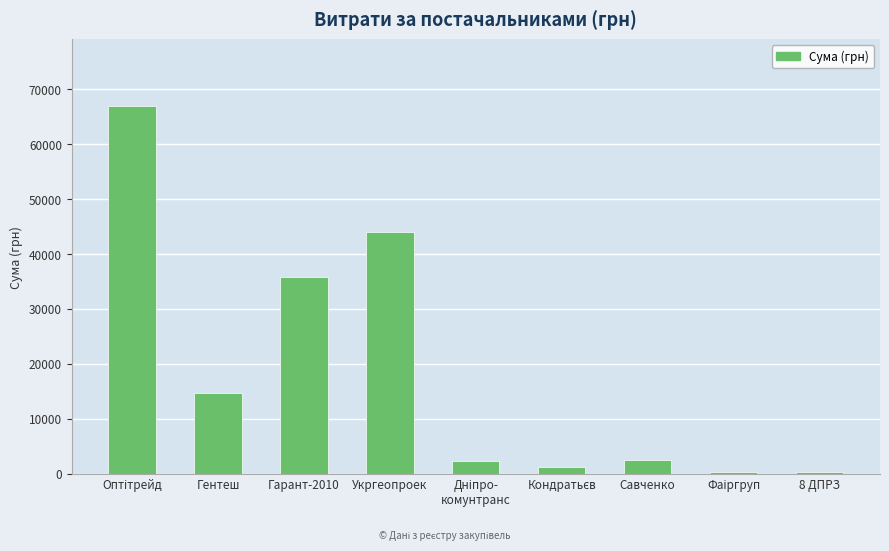

How many data points does each series have?

9